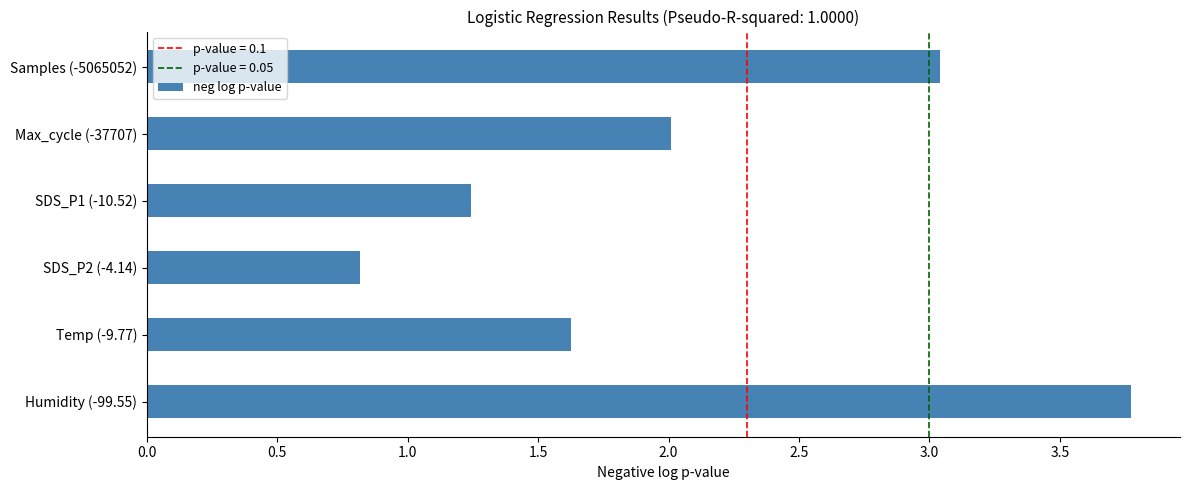

Which has a higher value, Humidity (-99.55) or SDS_P2 (-4.14)?

Humidity (-99.55)